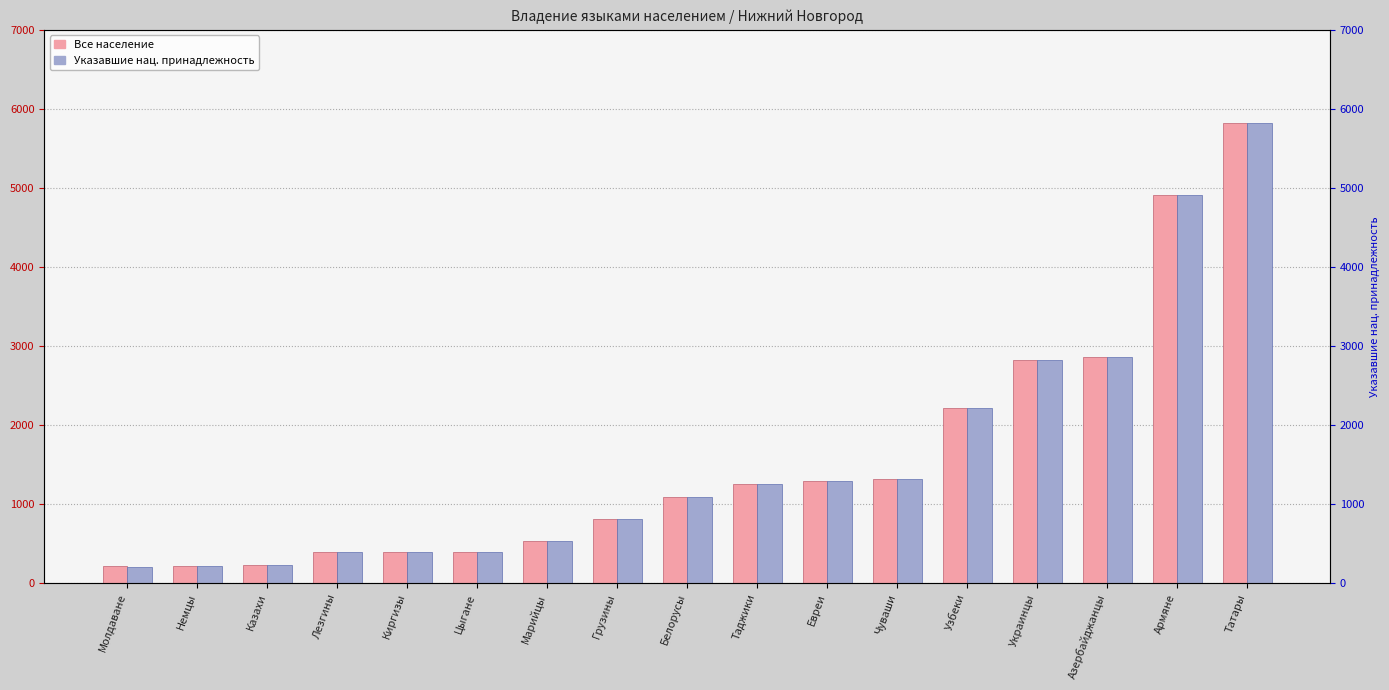

What is the minimum value shown in the chart?

202